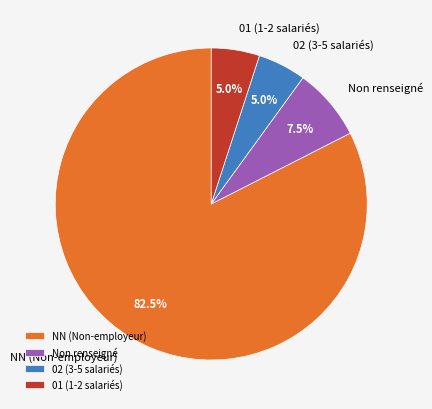

How many slices are in this pie chart?

4